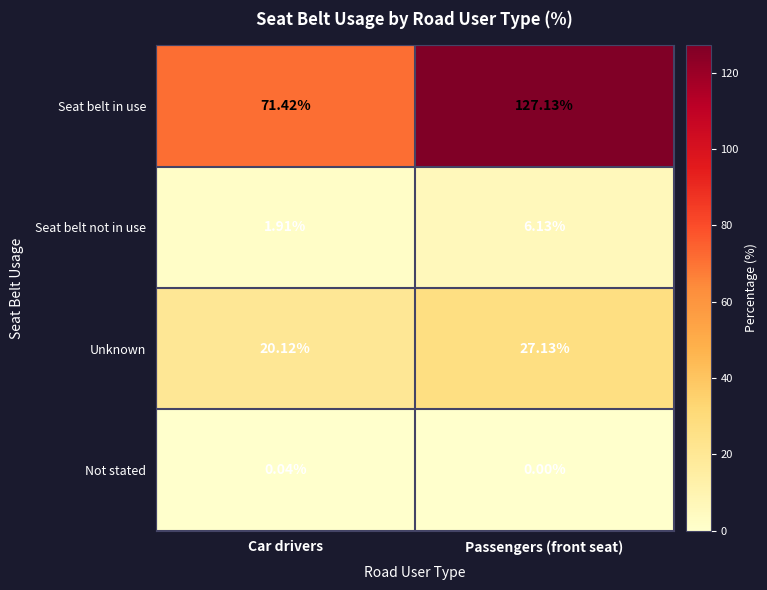

At which label is Seat belt in use closest to 99?

Car drivers